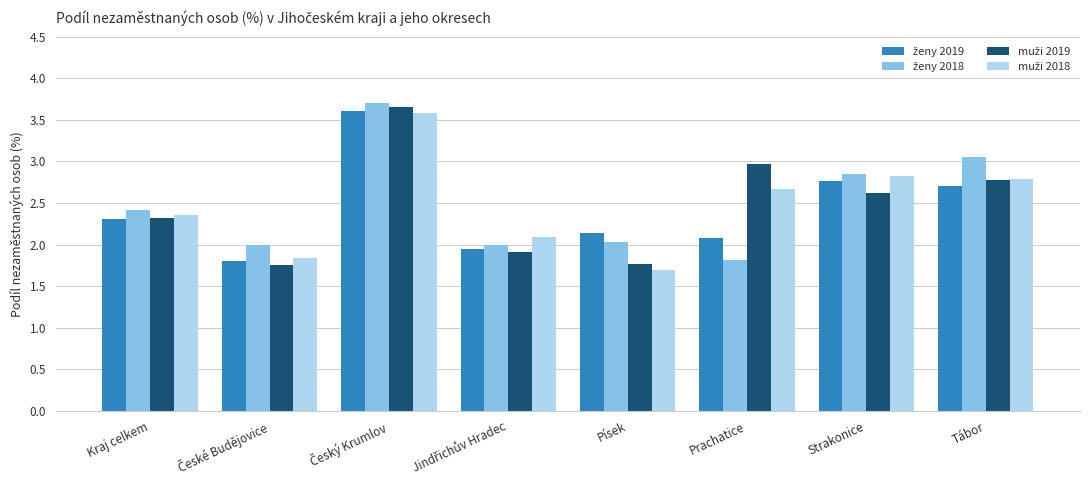

How many data points does each series have?

8